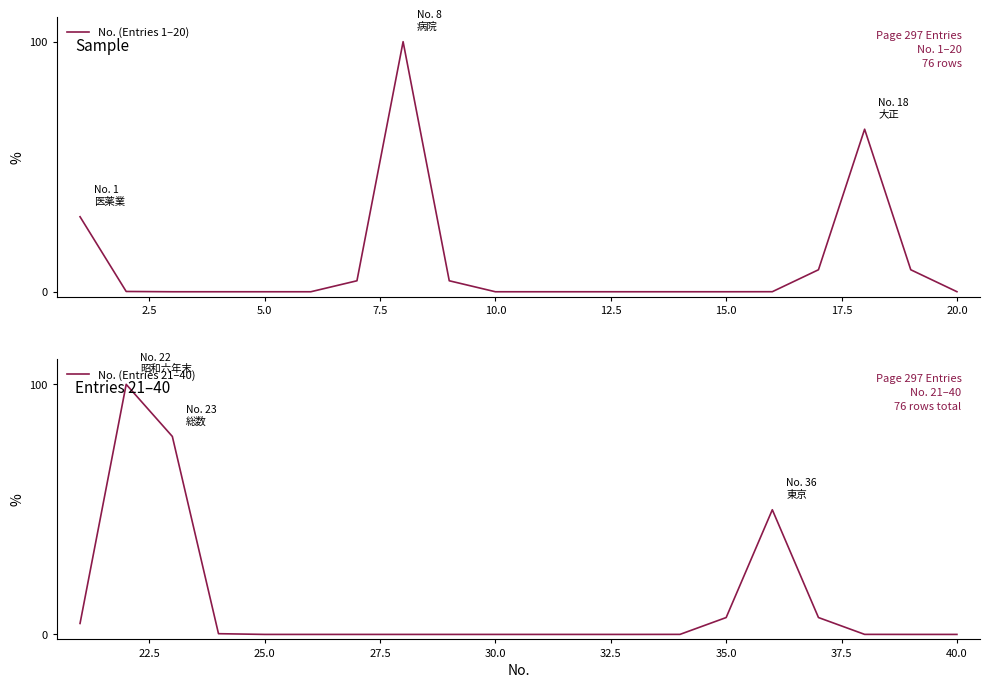

Is it true that No. (Entries 1–20) equals 0.0 at 10.0?

True